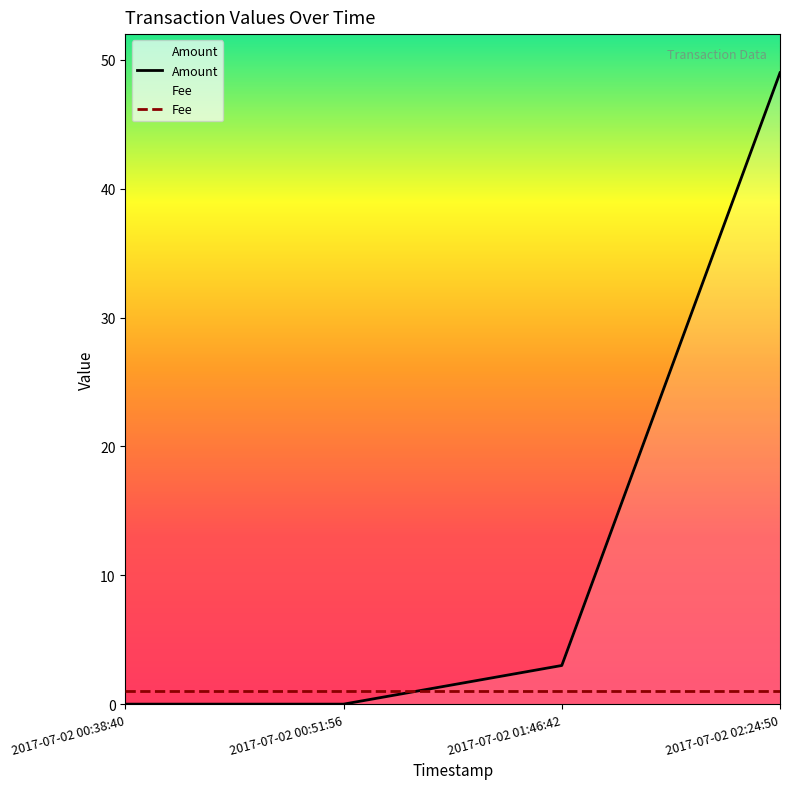

How many lines are shown in the chart?

2